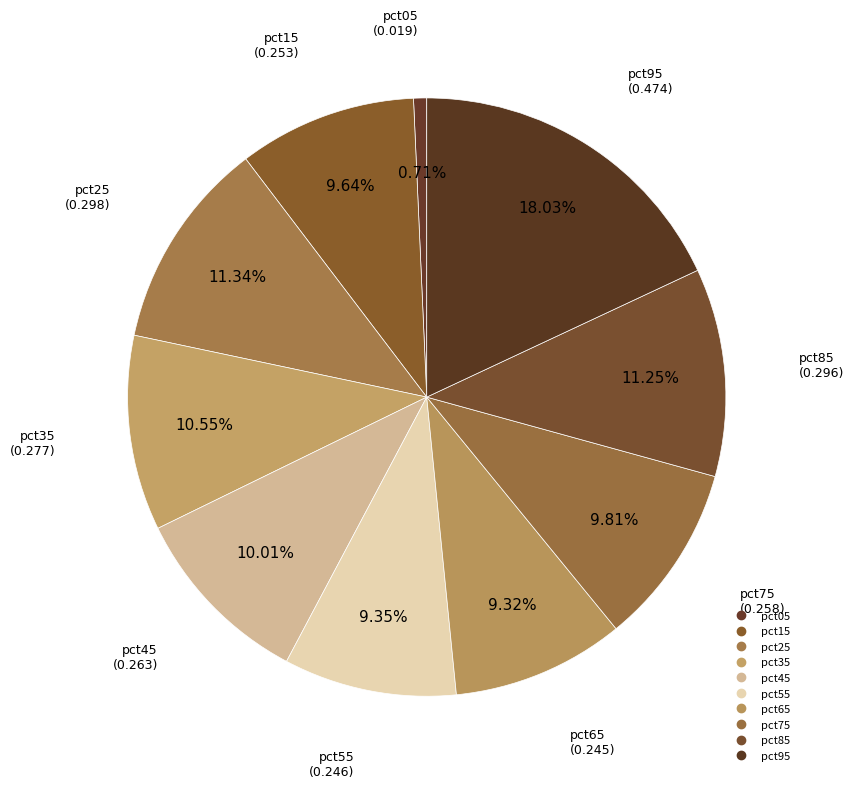

Count the number of slices in the pie.

10